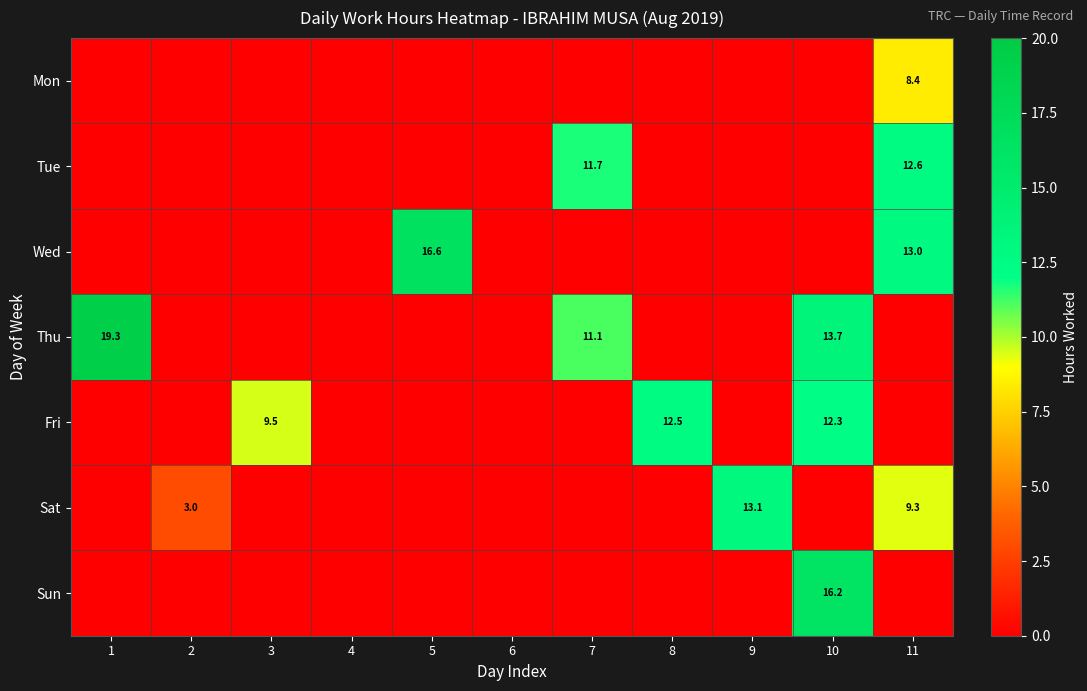

The value of Thu at 1 is 33.3. True or false?

False